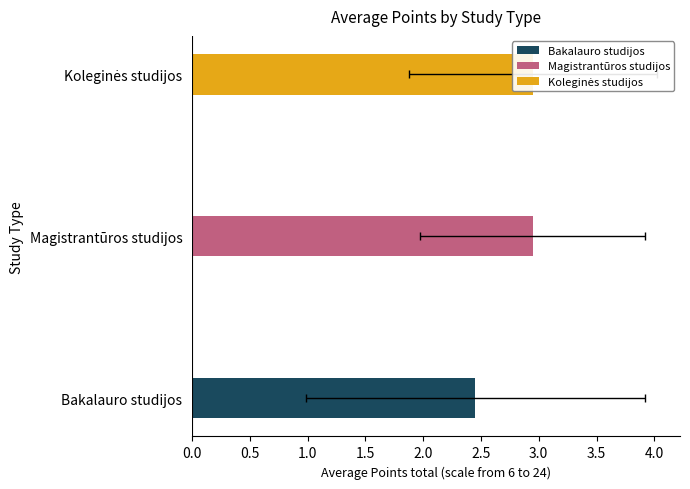

Which series has the largest total across all categories?

Magistrantūros studijos